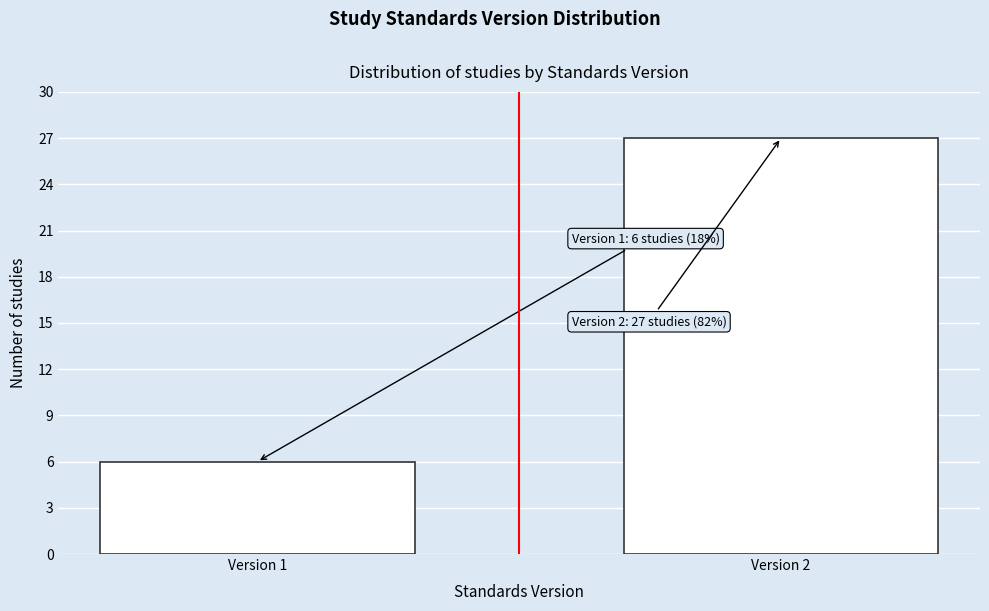

Reading left to right, what are all the values shown in this chart?

Version 1=6	Version 2=27